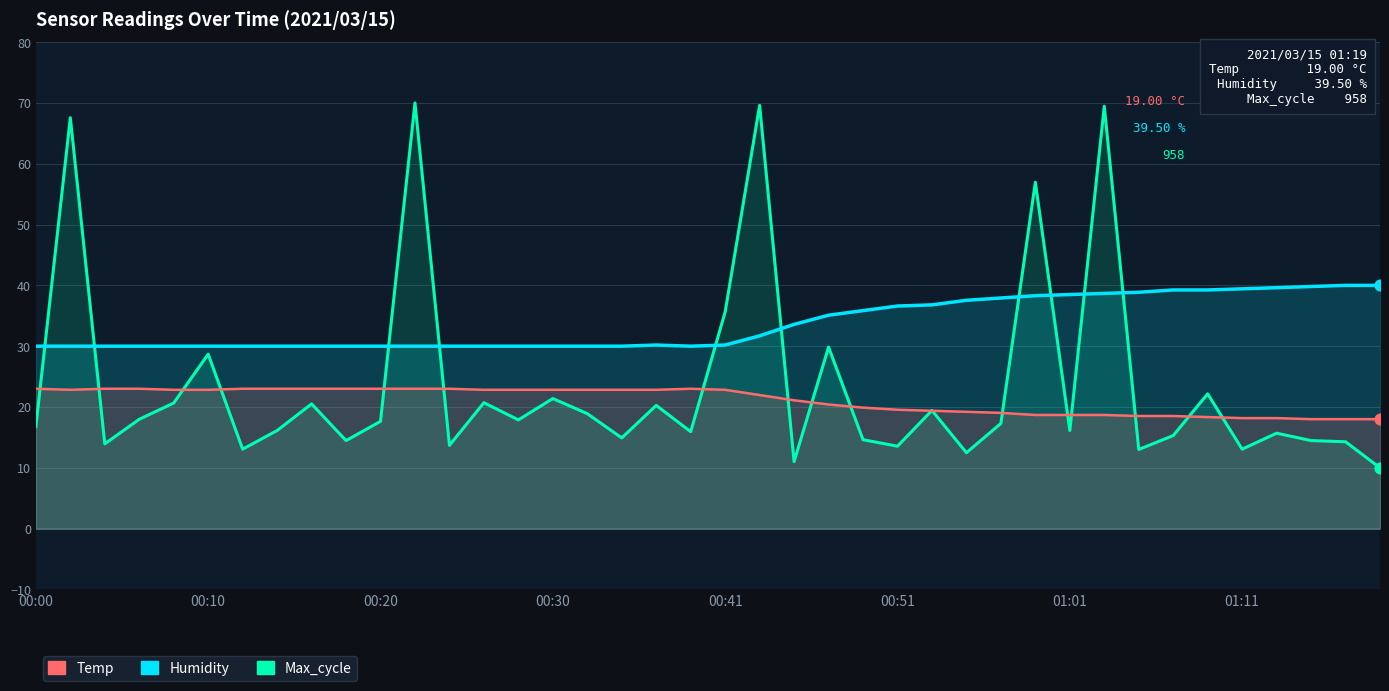

Which series reaches the minimum Y coordinate?

Max_cycle